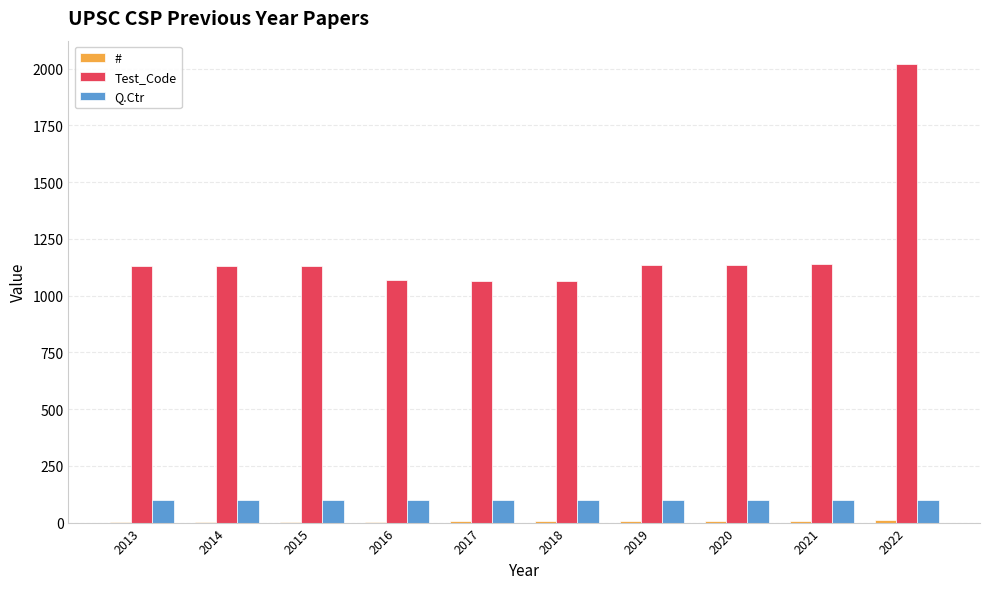

The value of Test_Code at 2019 is 2004. True or false?

False